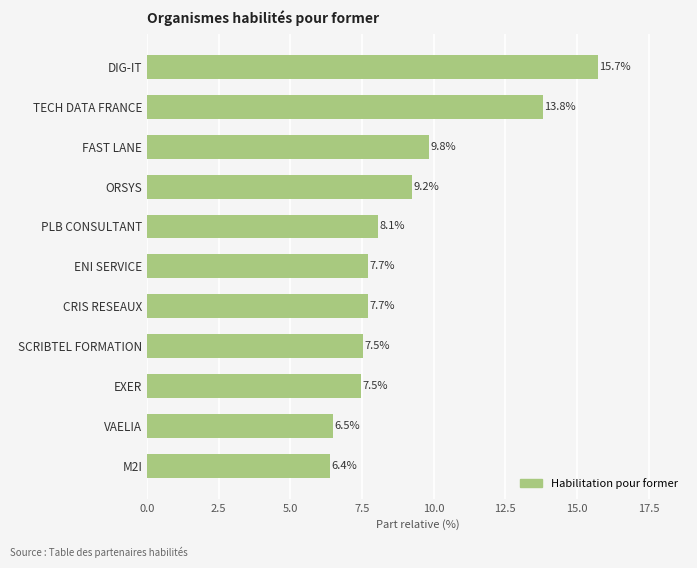

Reading bottom to top, transcribe all the data shown in this chart.

M2I=6.4	VAELIA=6.5	EXER=7.5	SCRIBTEL FORMATION=7.5	CRIS RESEAUX=7.7	ENI SERVICE=7.7	PLB CONSULTANT=8.1	ORSYS=9.2	FAST LANE=9.8	TECH DATA FRANCE=13.8	DIG-IT=15.7